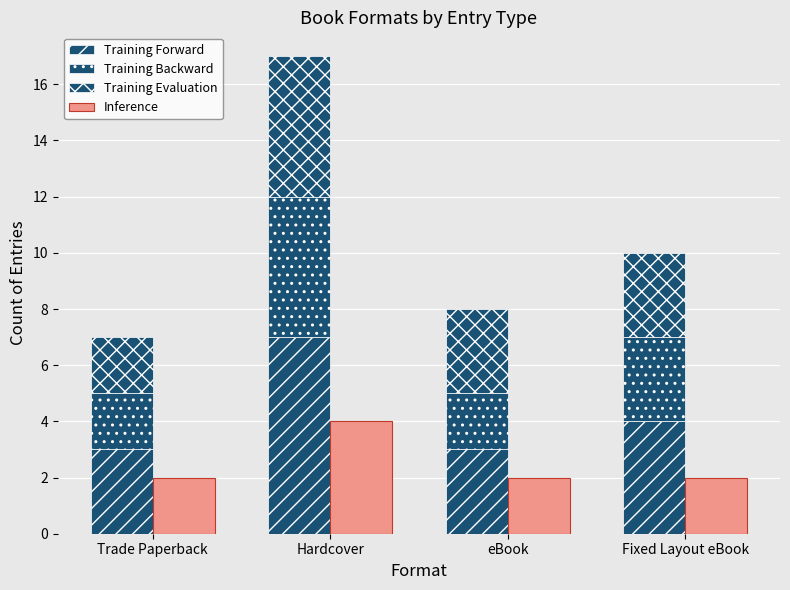

Reading left to right, what are all the values shown in this chart?

Training Forward: Trade Paperback=3	Hardcover=7	eBook=3	Fixed Layout eBook=4
Training Backward: Trade Paperback=2	Hardcover=5	eBook=2	Fixed Layout eBook=3
Training Evaluation: Trade Paperback=2	Hardcover=5	eBook=3	Fixed Layout eBook=3
Inference: Trade Paperback=2	Hardcover=4	eBook=2	Fixed Layout eBook=2